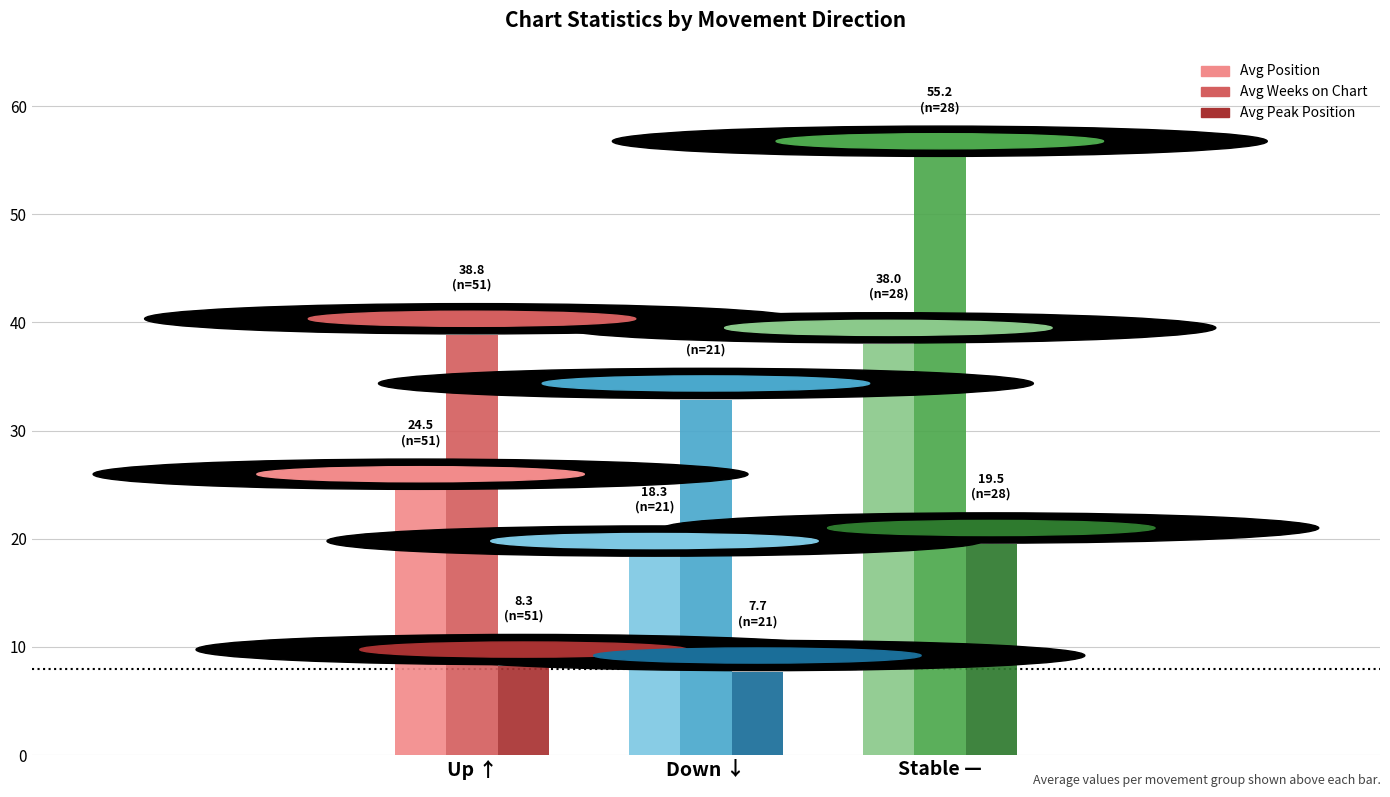

How many series are shown in this chart?

3